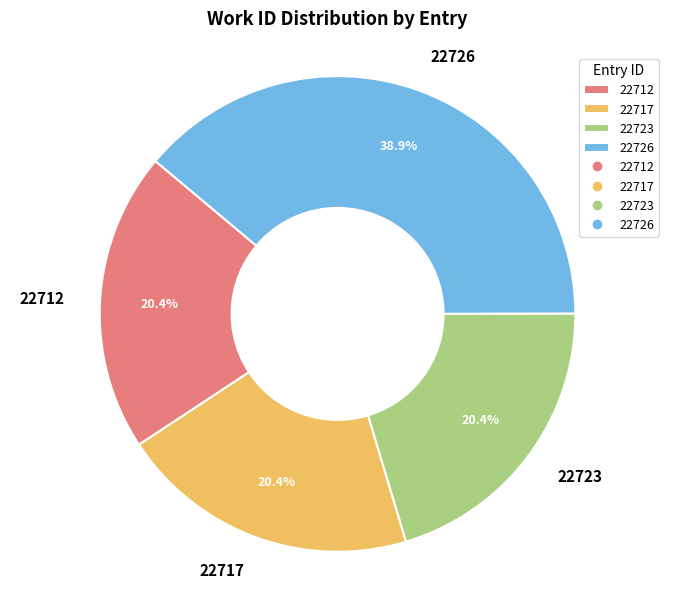

Combined, do 22723 and 22726 account for over 50%?

Yes